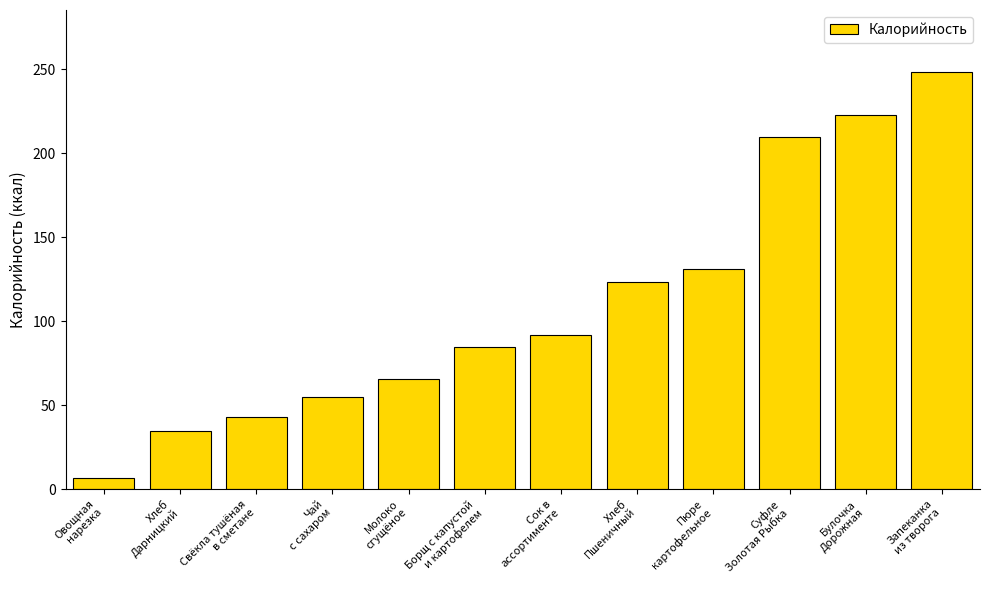

What is the greatest value displayed?

248.0